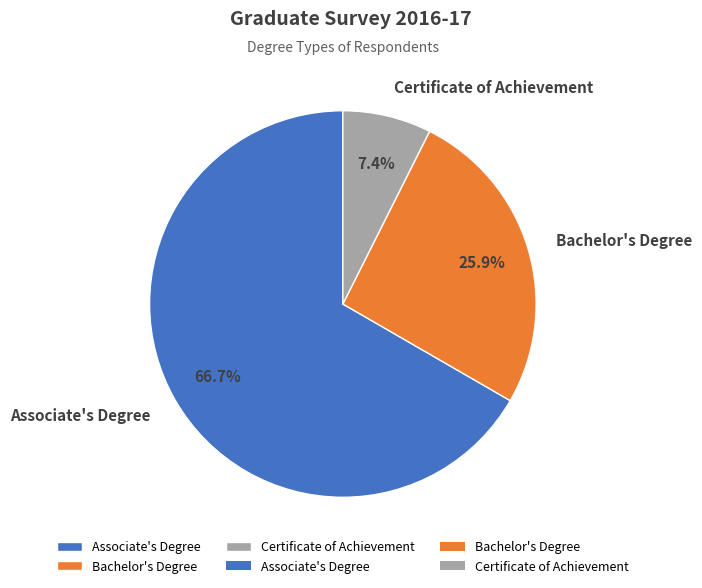

How many segments does this pie chart have?

3